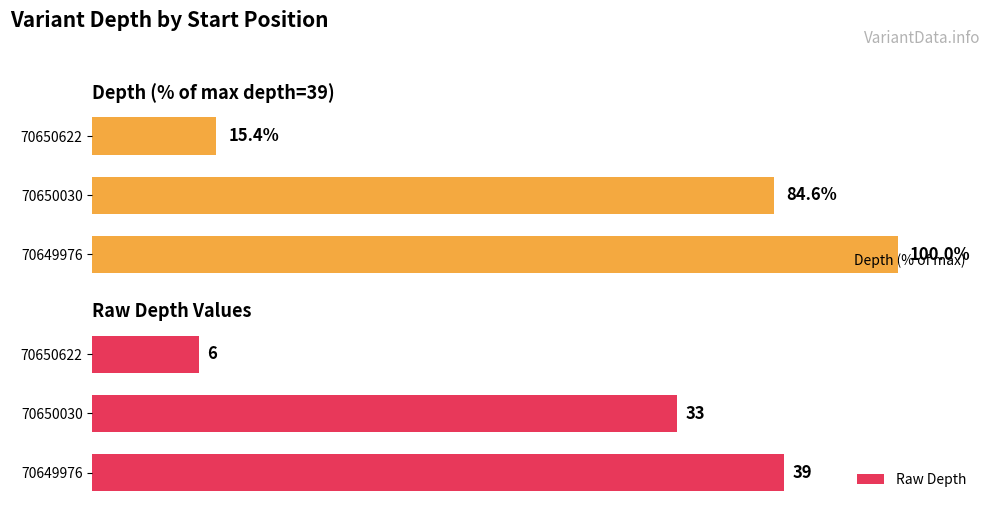

At how many categories does at least one series exceed 81?

2